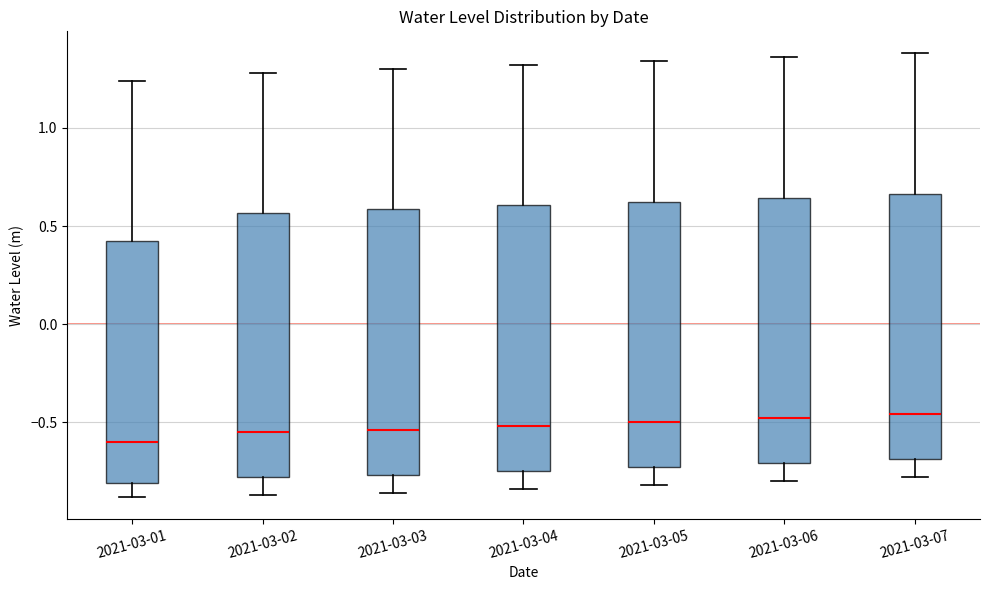

Where is the lower edge of the box for 2021-03-03 on the y-axis? The values are not printed on the chart, so give them approximately, as read against the axis.

-0.75